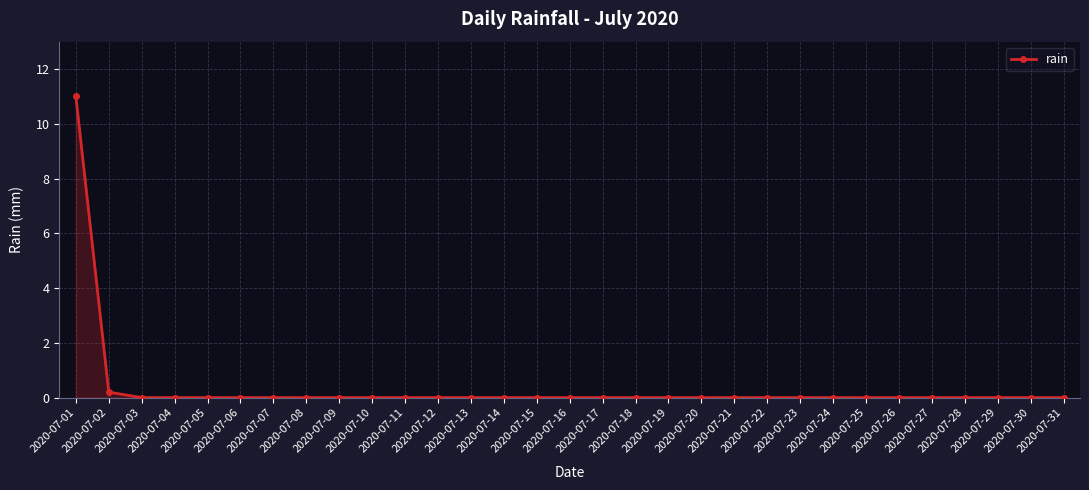

What is the greatest value displayed?

11.0